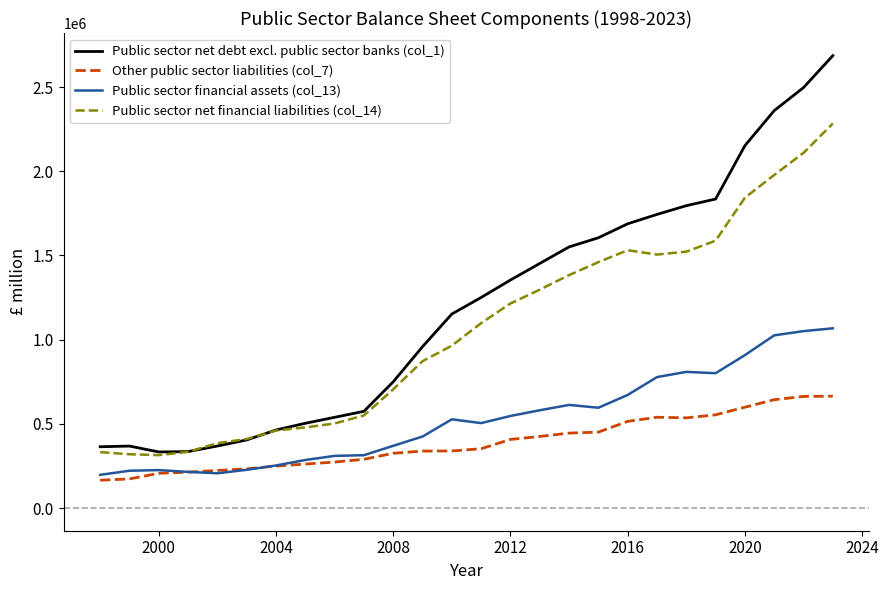

What are all the series names shown in the legend?

Public sector net debt excl. public sector banks (col_1), Other public sector liabilities (col_7), Public sector financial assets (col_13), Public sector net financial liabilities (col_14)